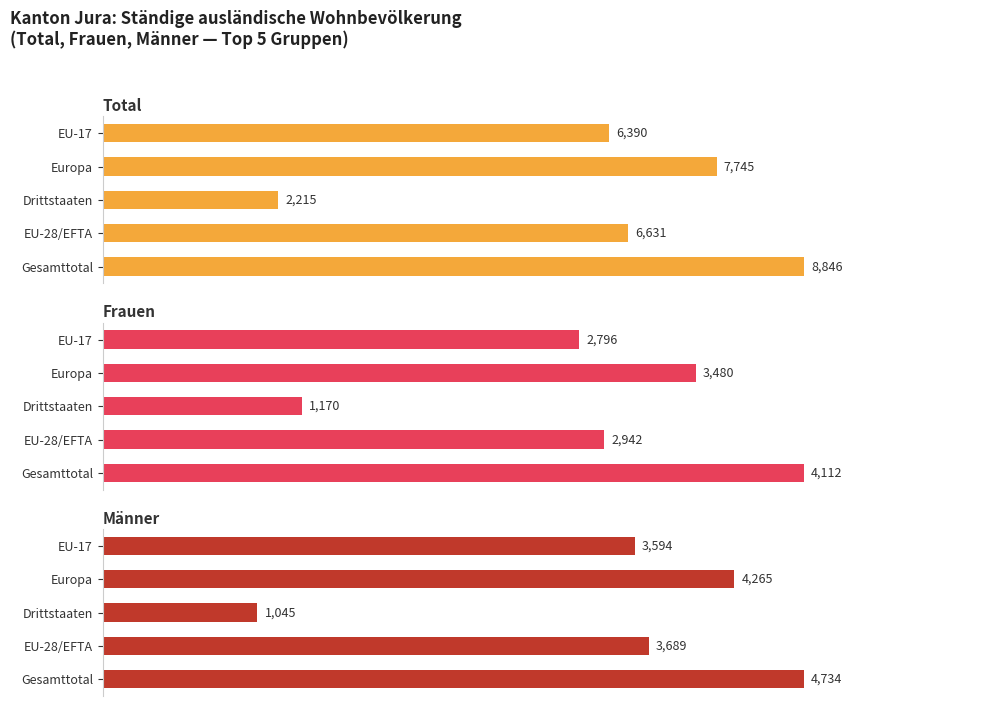

Which series has the widest spread of values?

Total